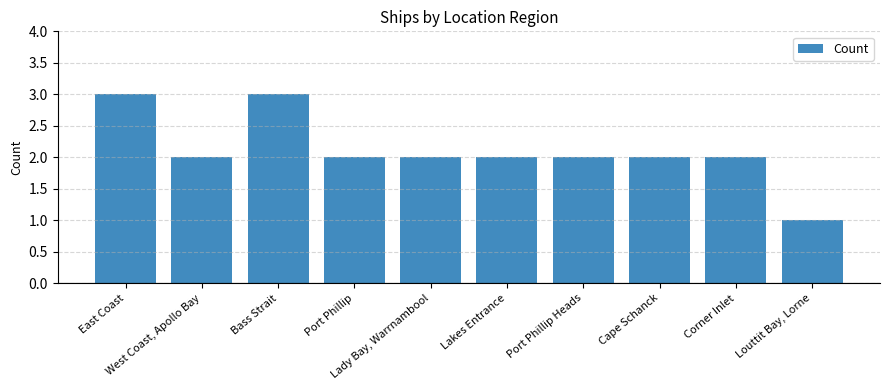

What is the difference between the maximum and minimum values?

2